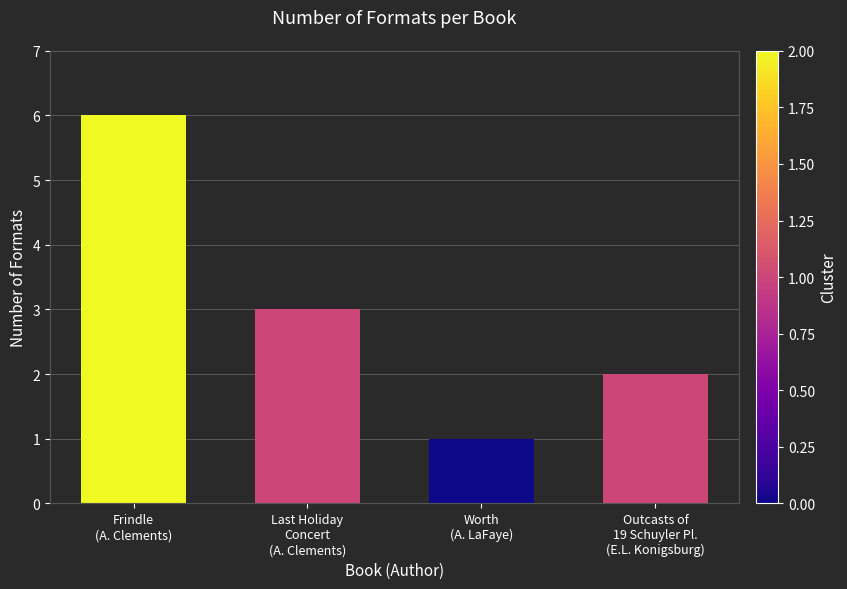

Which category has the lowest value across all series?

Worth
(A. LaFaye)